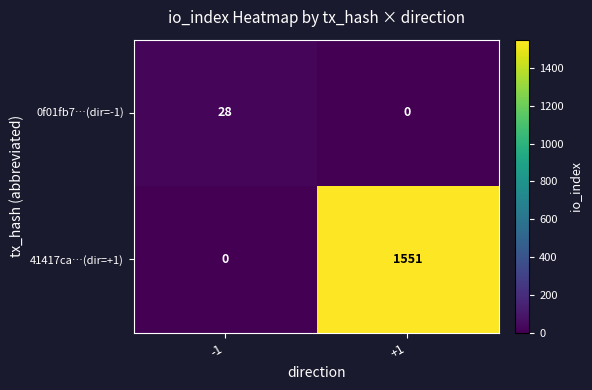

What is the sum of the 0f01fb7…(dir=-1) values at -1 and +1?

28